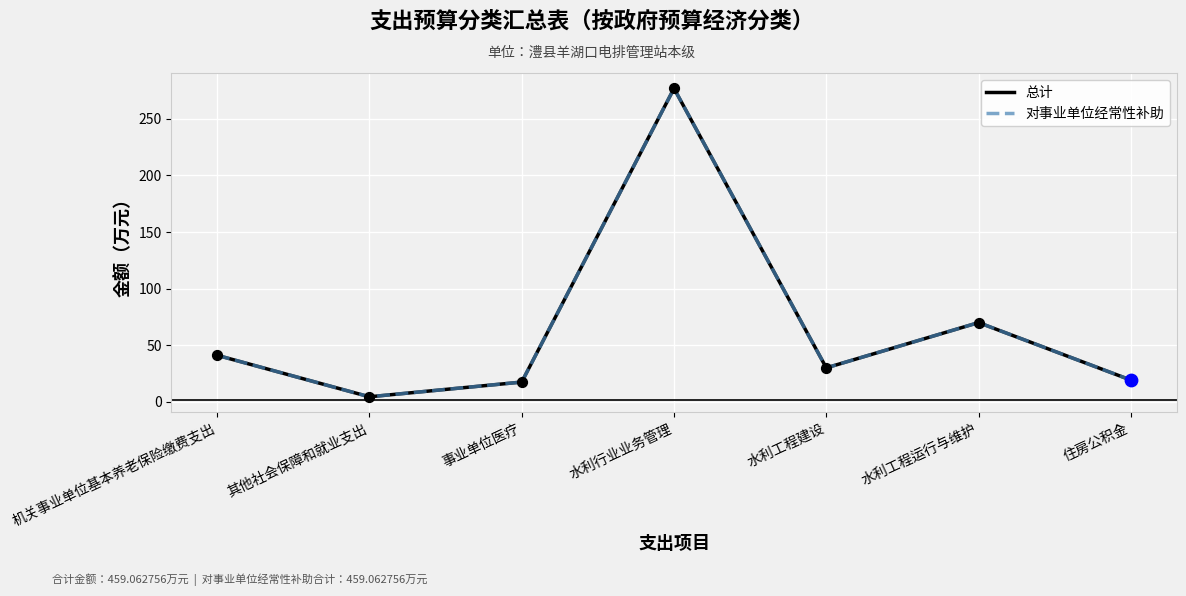

At which category is the sum across all series the highest?

水利行业业务管理